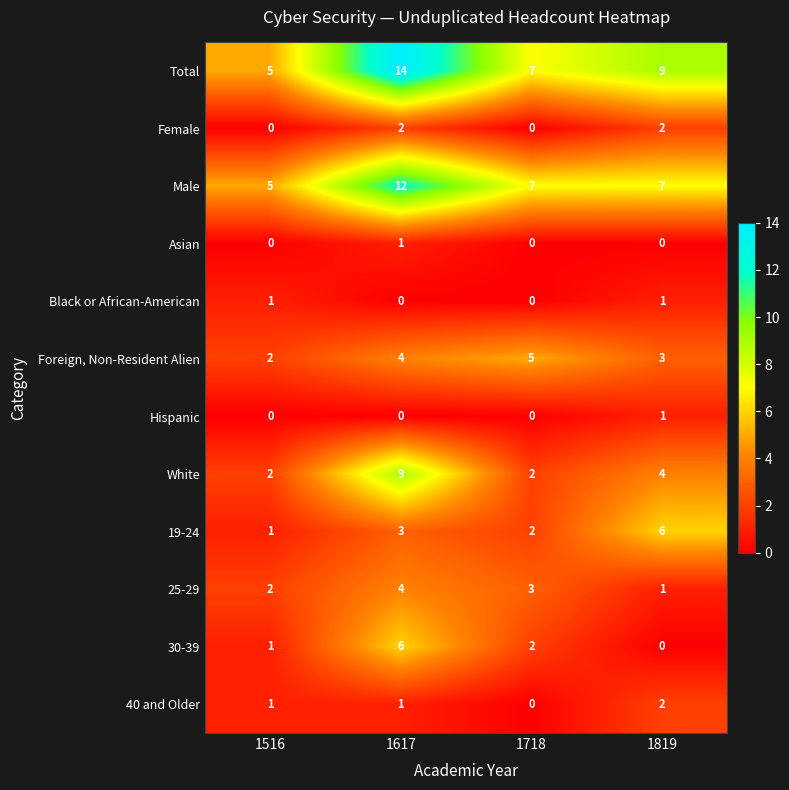

The Black or African-American series shows 0 at 1617. True or false?

True